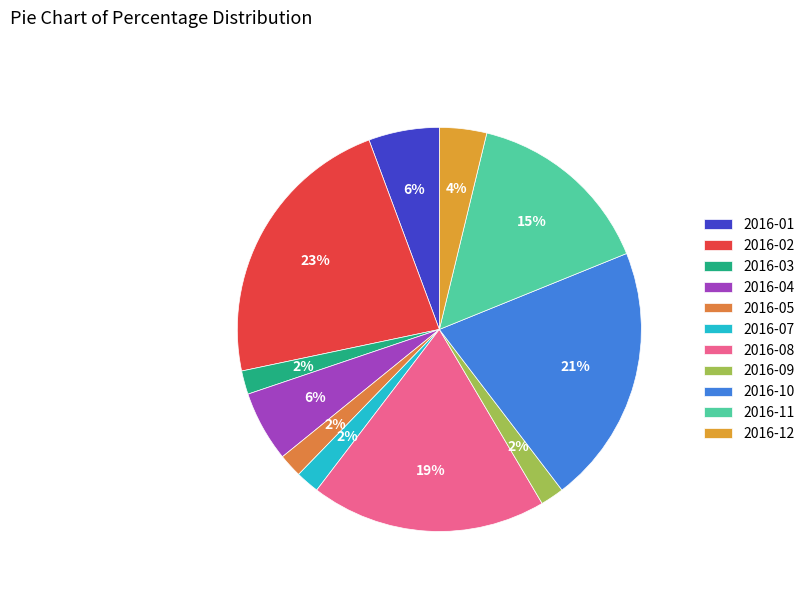

What percentage is the 2016-09 slice, to the nearest percent?

2%